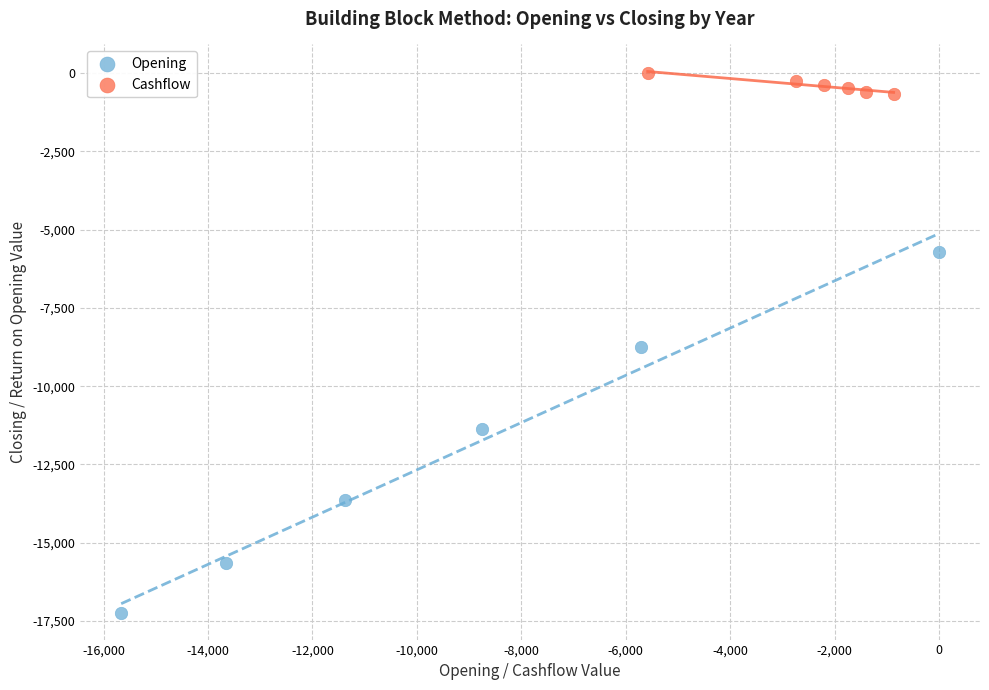

Which series reaches the maximum Y coordinate?

Cashflow